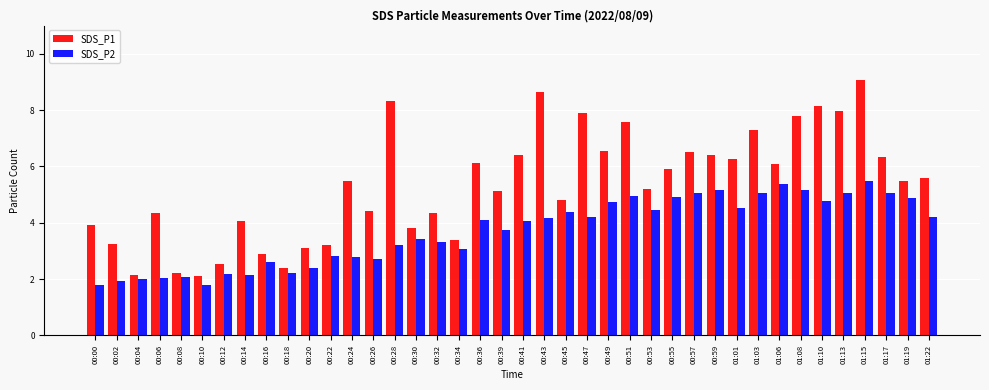

What is the difference between the maximum and minimum values in the SDS_P2 series?

3.7